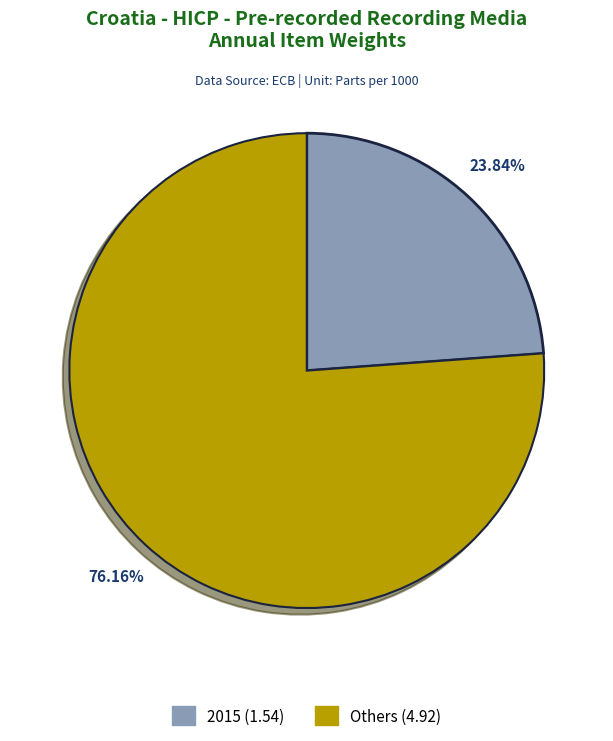

Is there any slice that represents more than half of the pie?

Yes